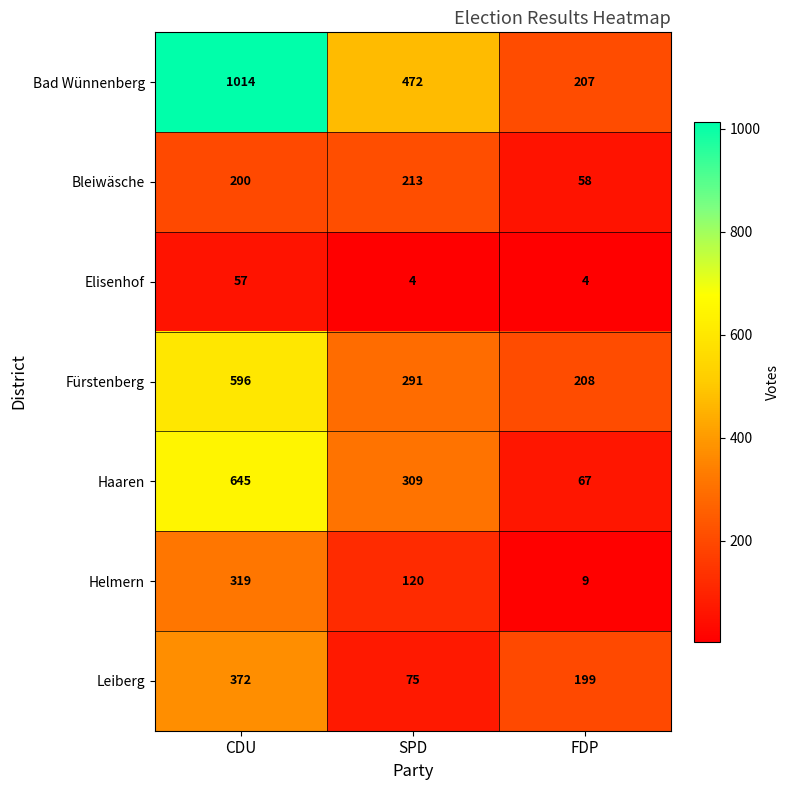

How many data points in Helmern are less than 120?

1